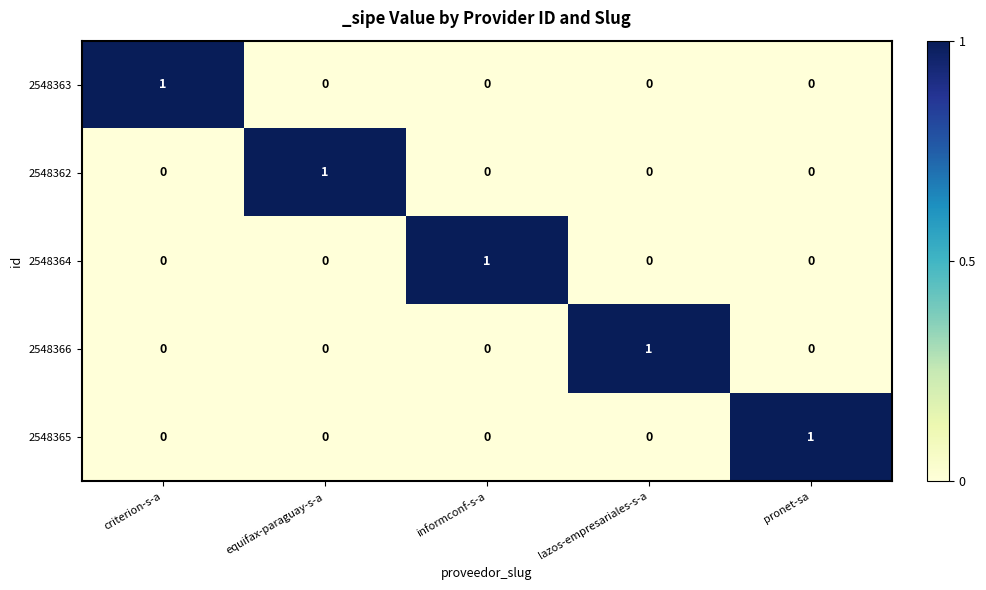

Count the number of categories in the chart.

5